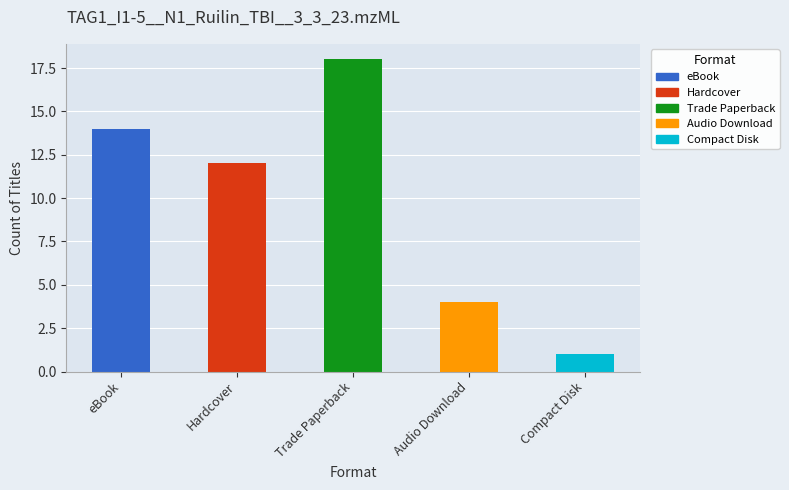

Which has a higher value, Compact Disk or Hardcover?

Hardcover